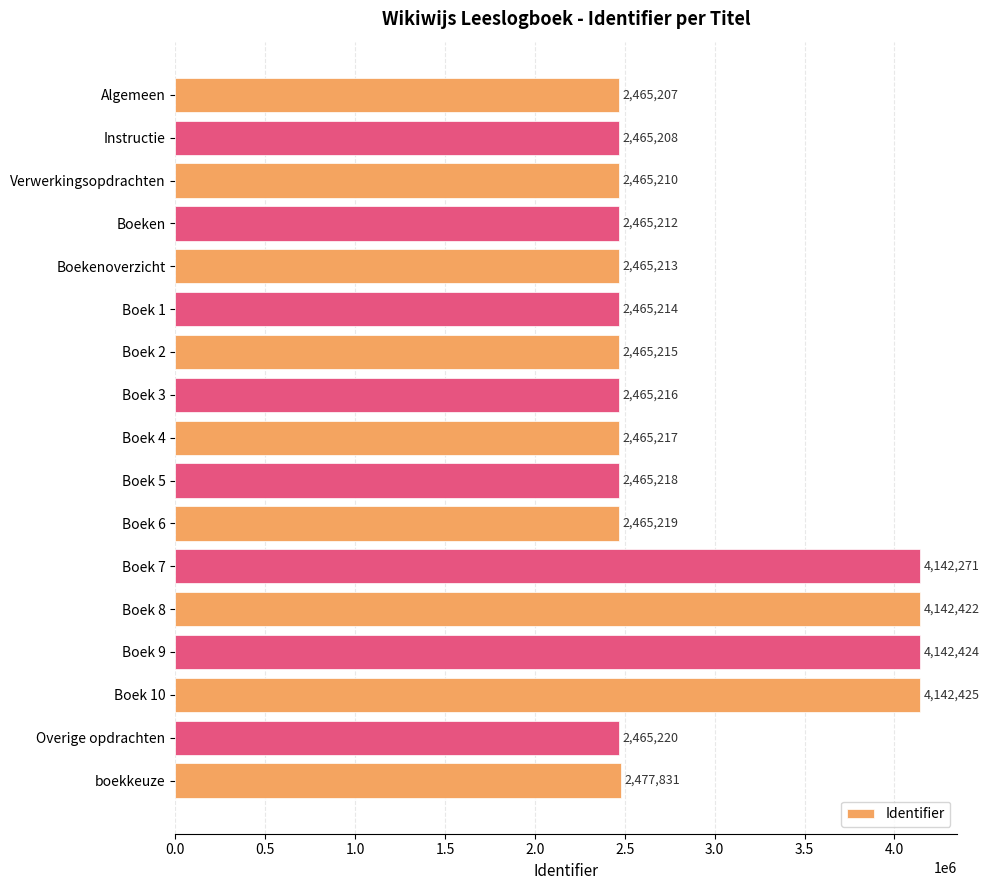

How many series are shown in this chart?

1